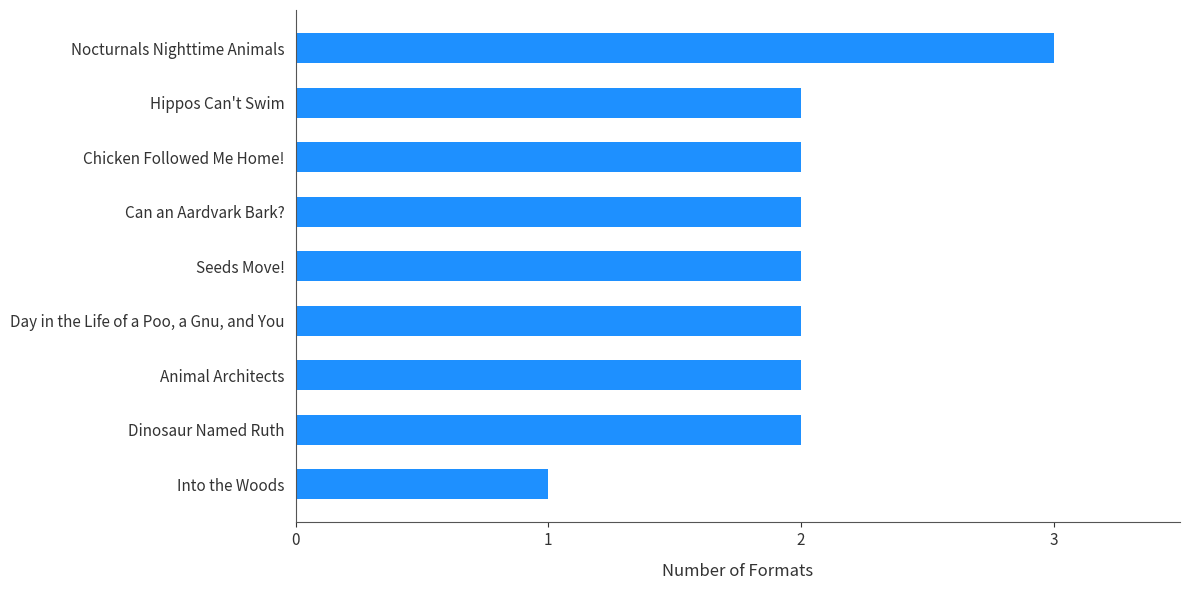

Reading bottom to top, list all the values displayed in this chart.

1	2	2	2	2	2	2	2	3